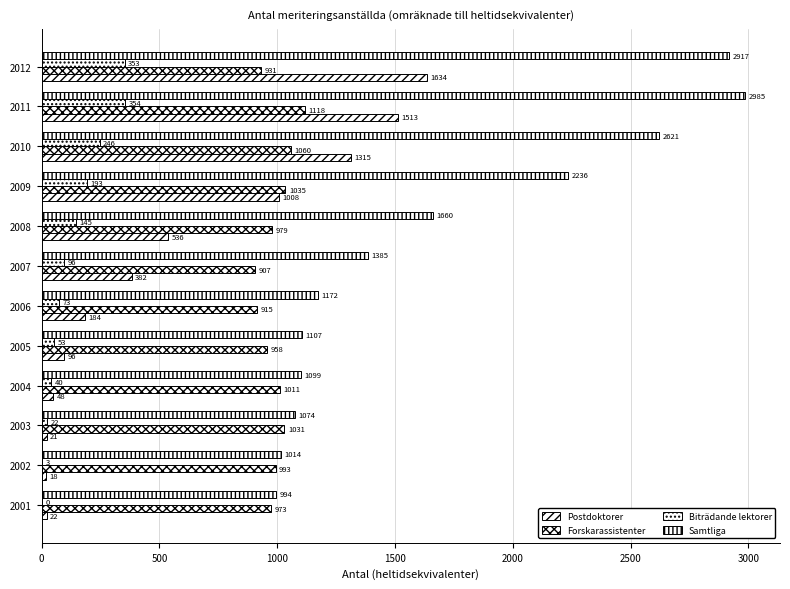

Count the number of categories in the chart.

12